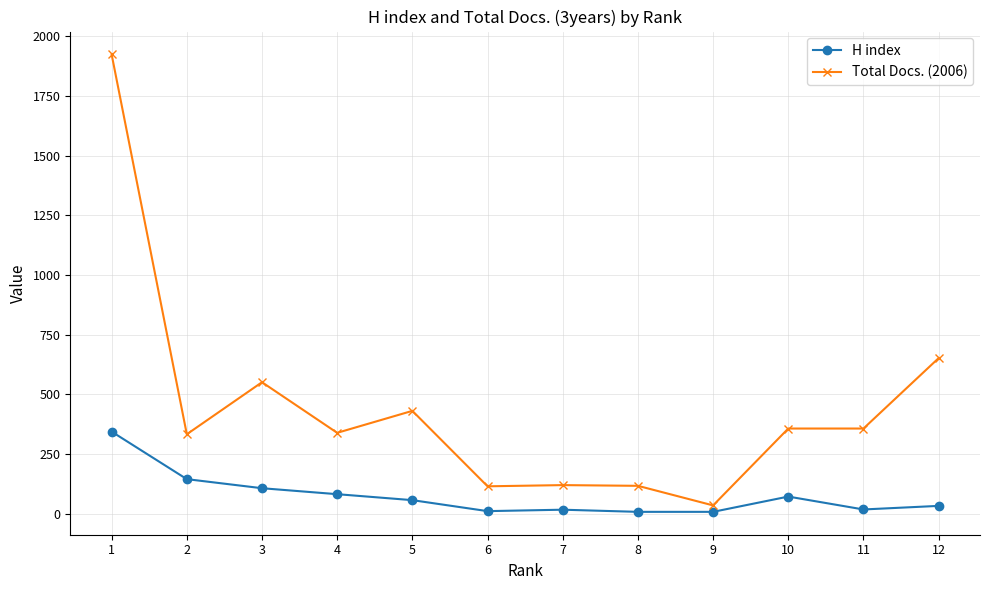

True or false: H index has more than 0 interior local peaks.

True